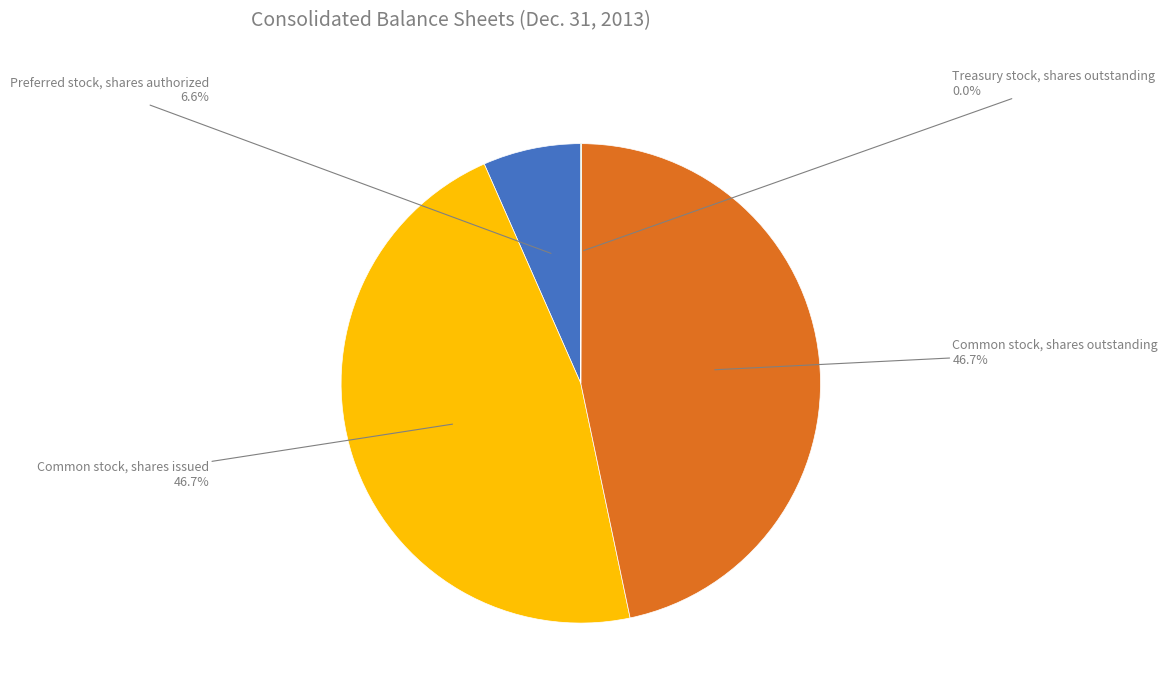

Does Preferred stock, shares authorized account for over 50% of the chart?

No